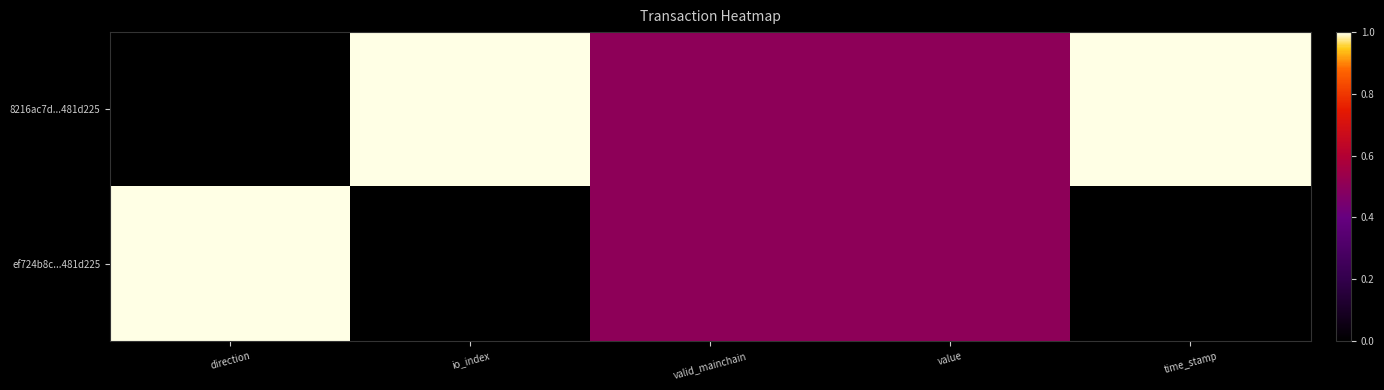

What is the total value across all series at value?

1.0